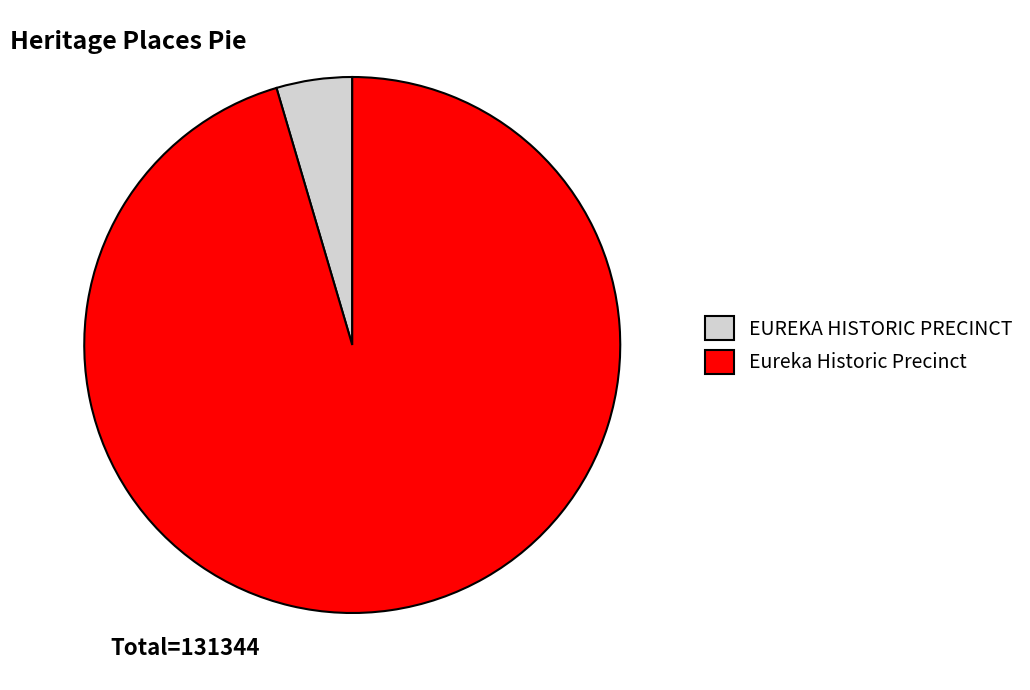

How many slices are in this pie chart?

2